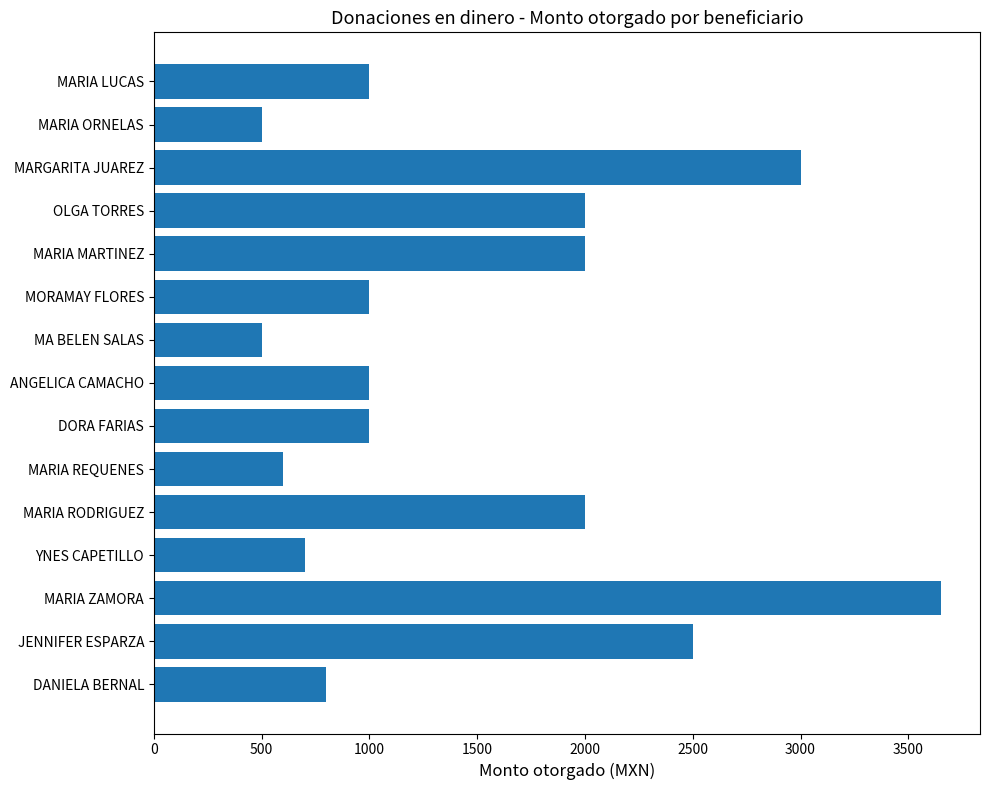

What is the smallest value displayed?

500